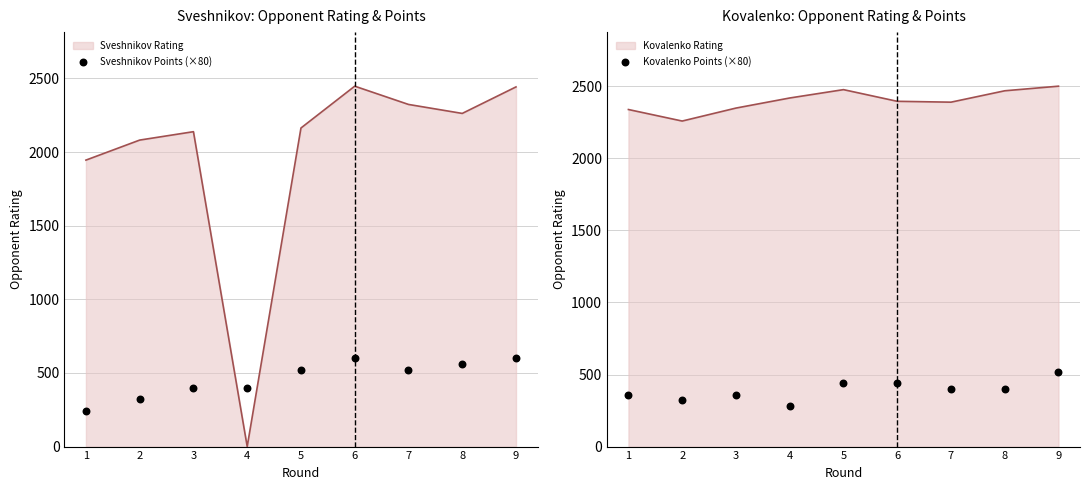

Which series contains the highest Y value?

Sveshnikov Points (×80)